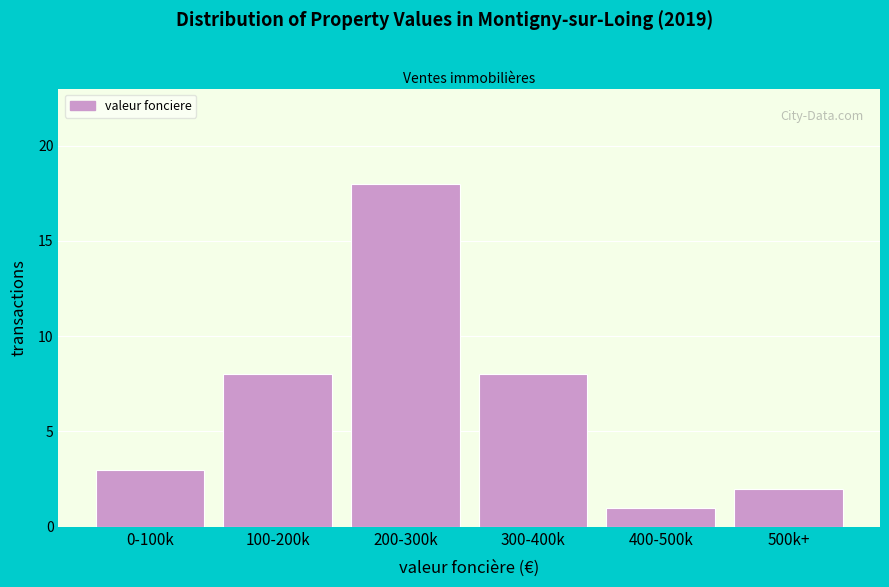

Reading left to right, list all the values displayed in this chart.

3	8	18	8	1	2